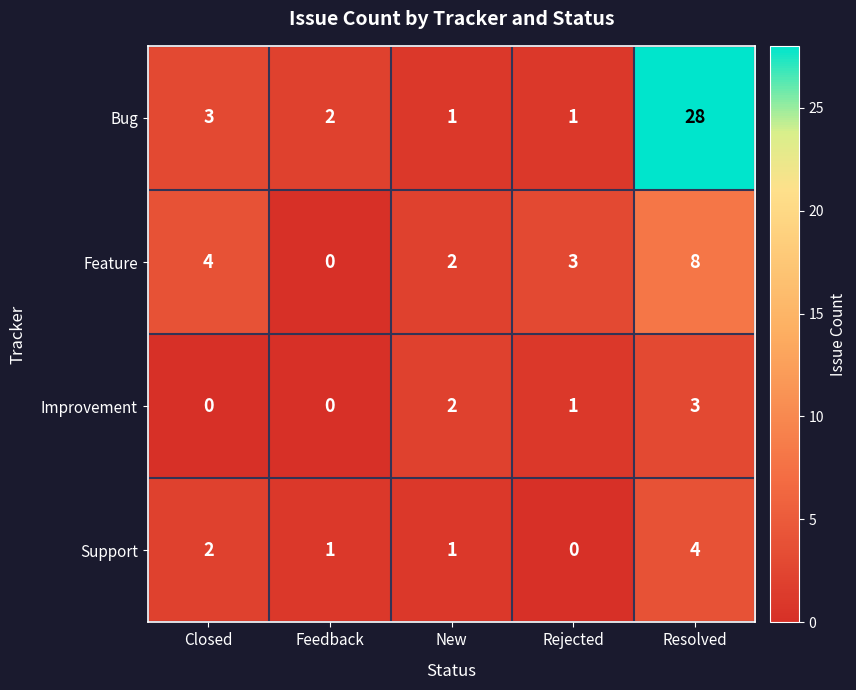

At which label does Feature reach its minimum?

Feedback